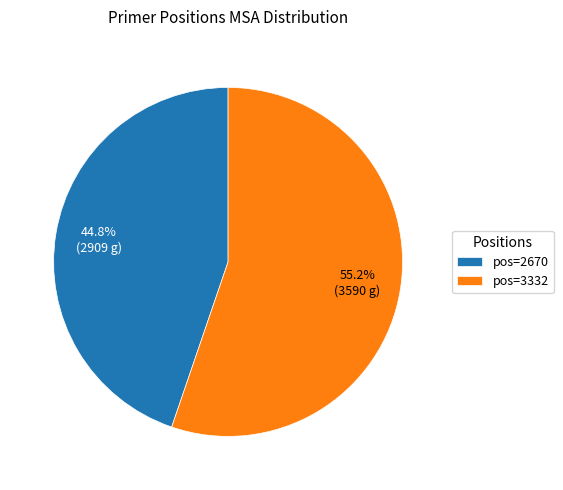

Combined, do pos=2670 and pos=3332 account for over 50%?

Yes